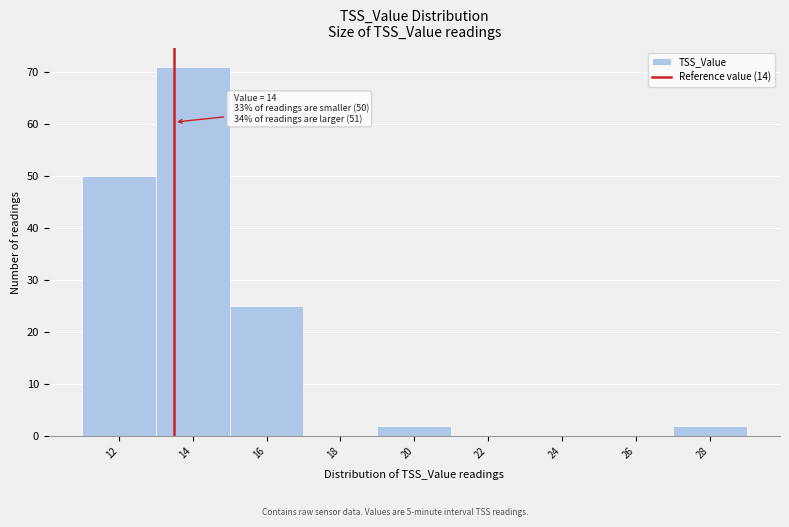

Reading left to right, what are all the values shown in this chart?

12=50	14=71	16=25	18=0	20=2	22=0	24=0	26=0	28=2